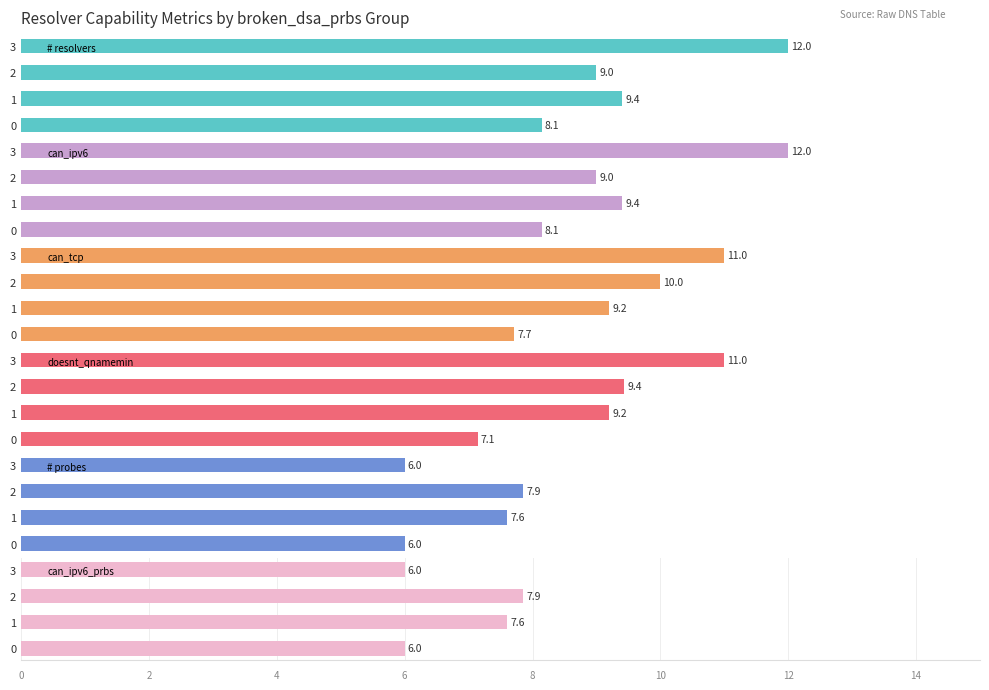

What is the sum of all # resolvers values?

38.5